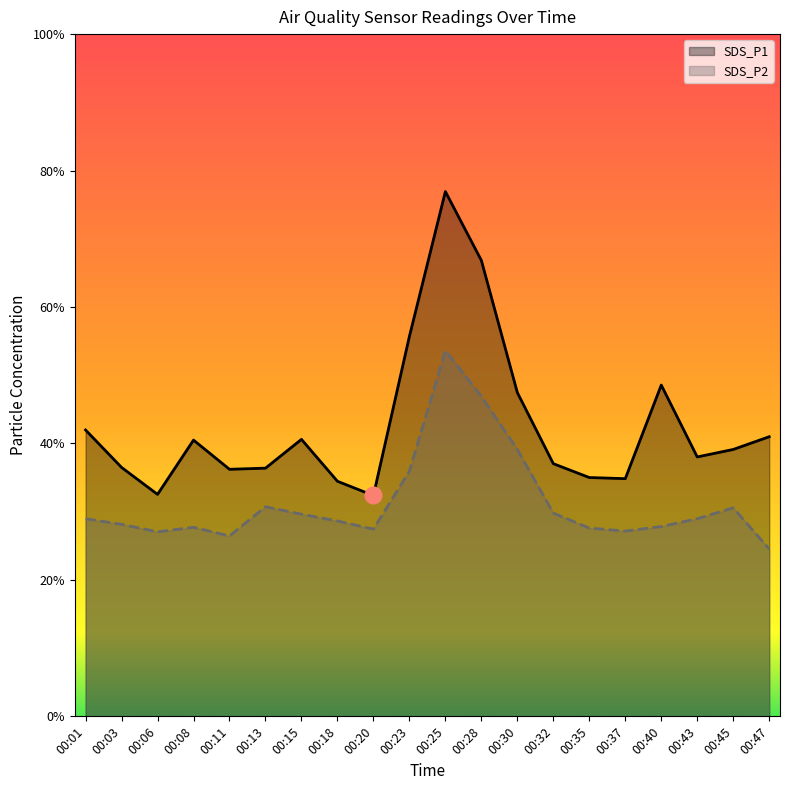

The SDS_P1 series shows 10.1 at 00:35. True or false?

False